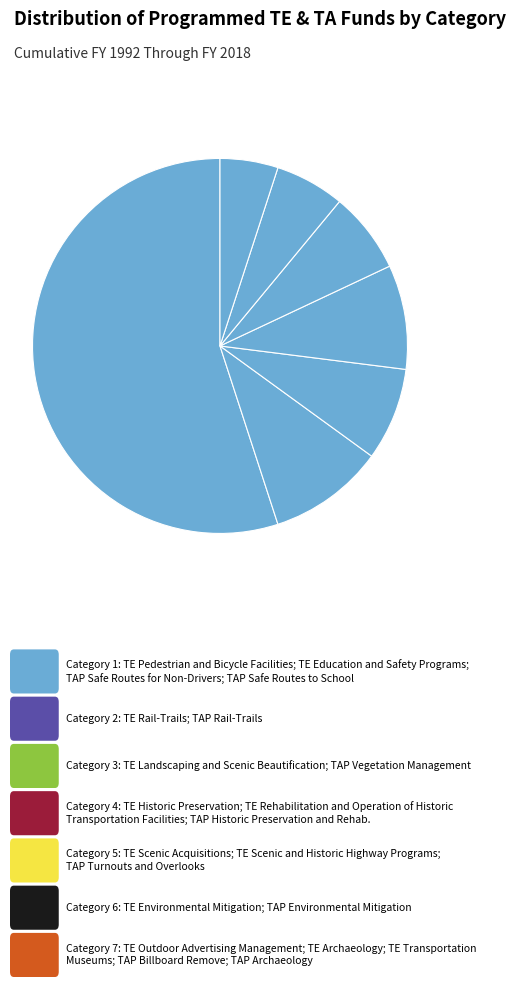

How many segments does this pie chart have?

7